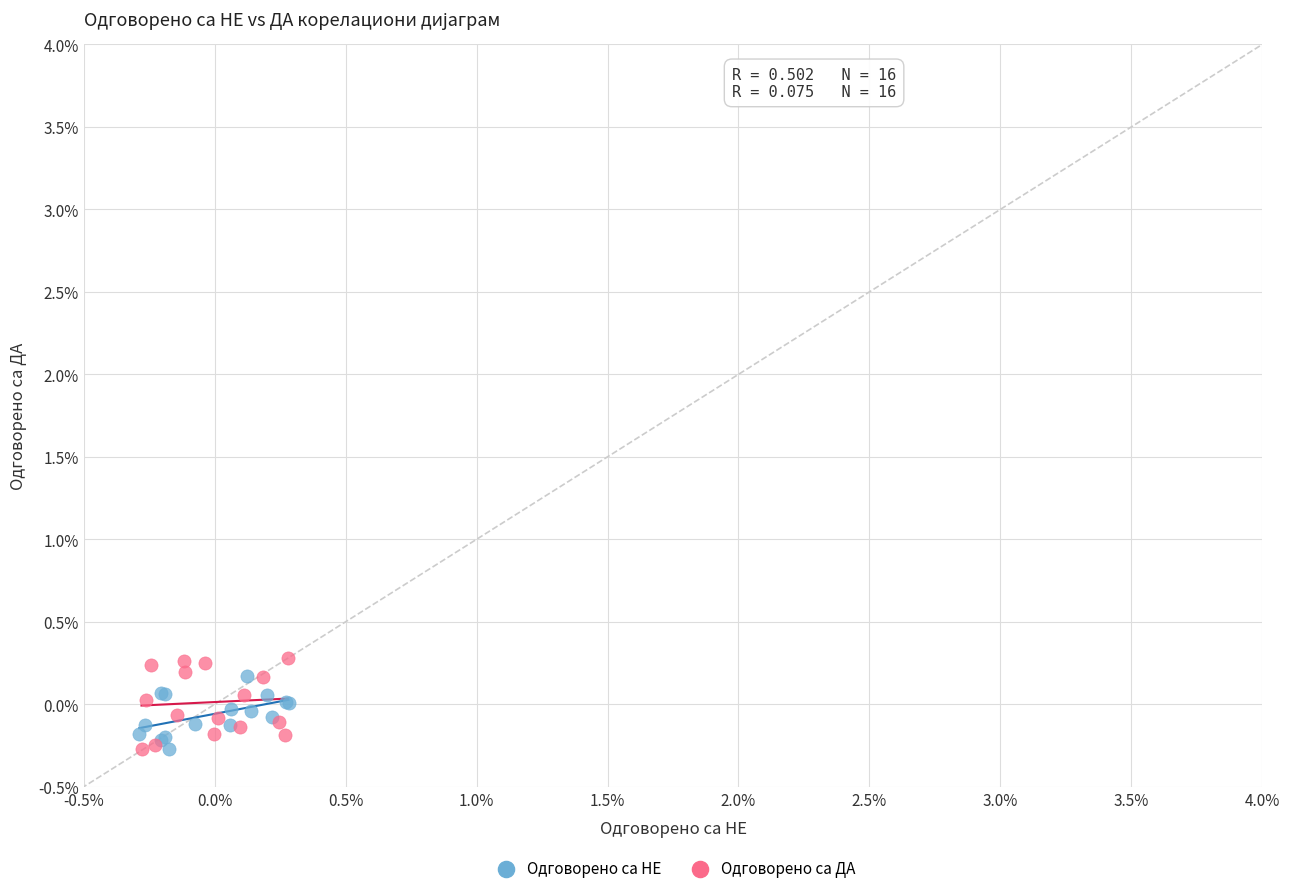

Which series has the largest Y range (max minus min)?

Одговорено са ДА